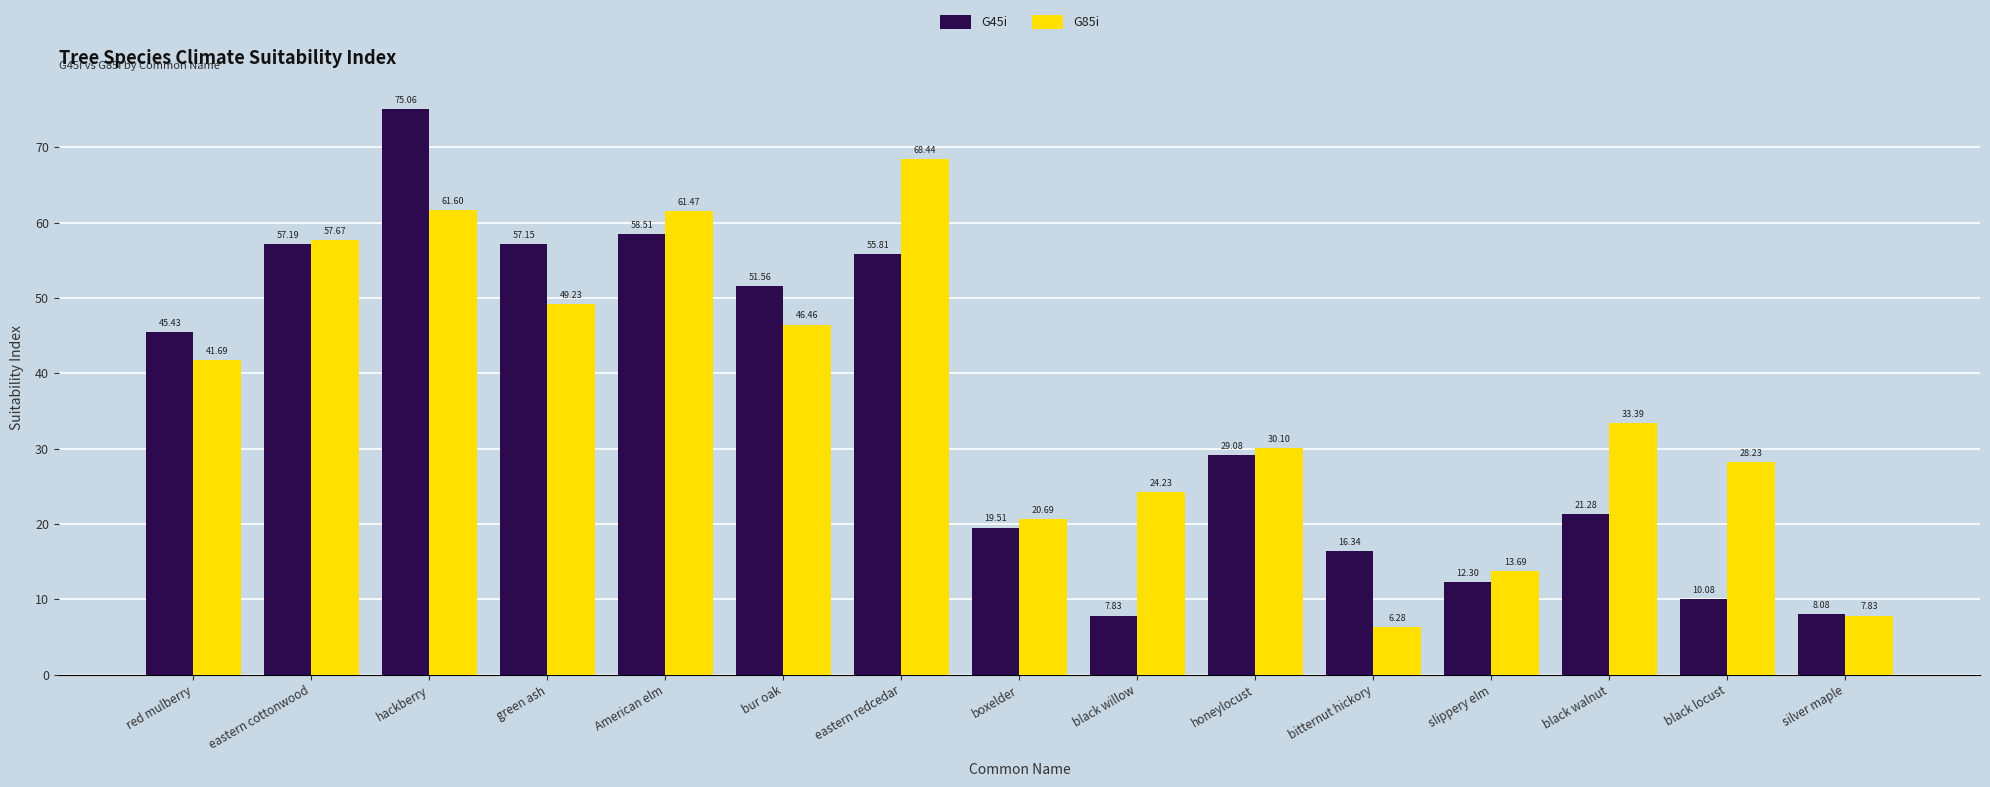

What position from the right is boxelder?

8